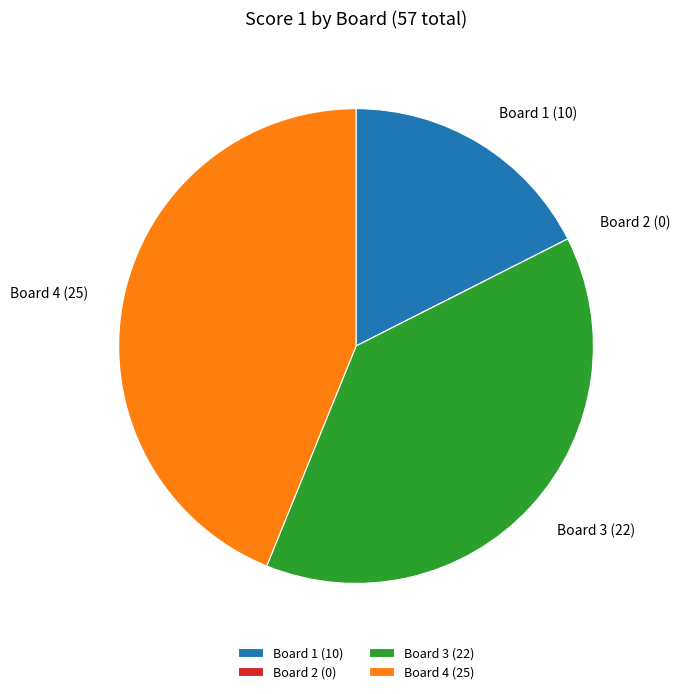

Is it true that Board 1 (10) is 18% of the pie?

True